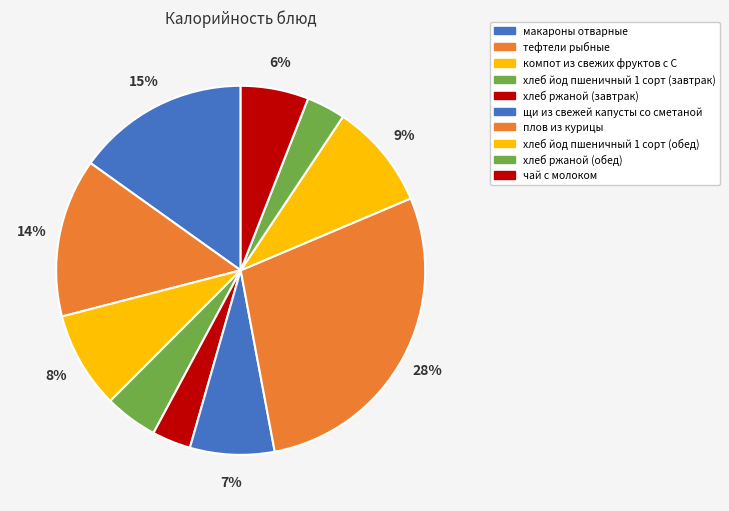

Which category has the biggest portion of the pie?

плов из курицы